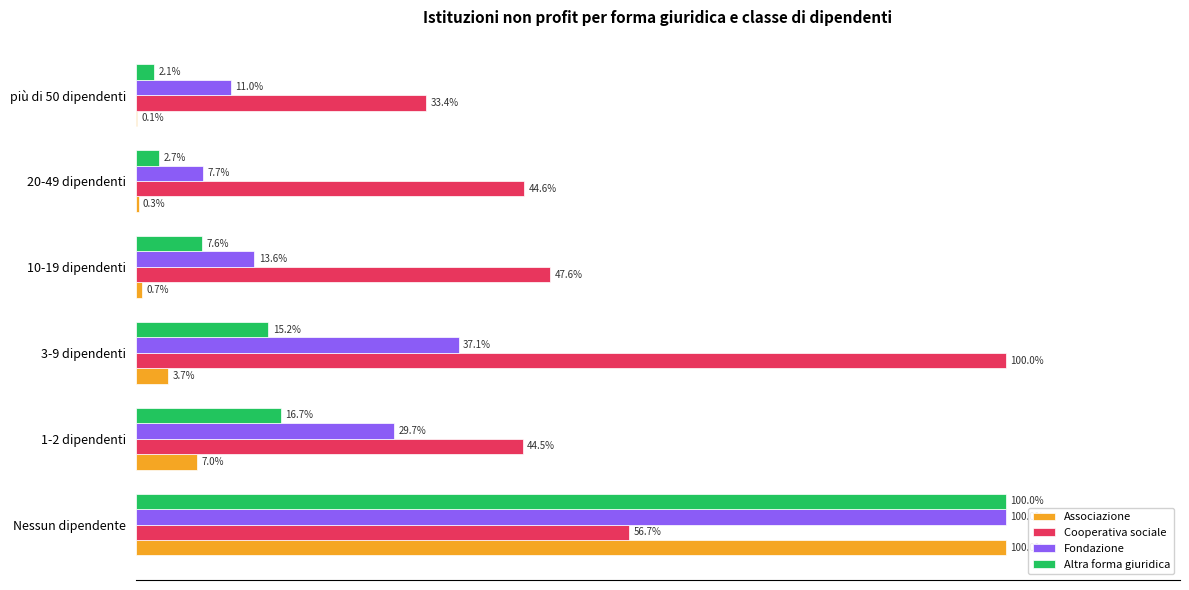

At which label does Associazione reach its peak?

Nessun dipendente